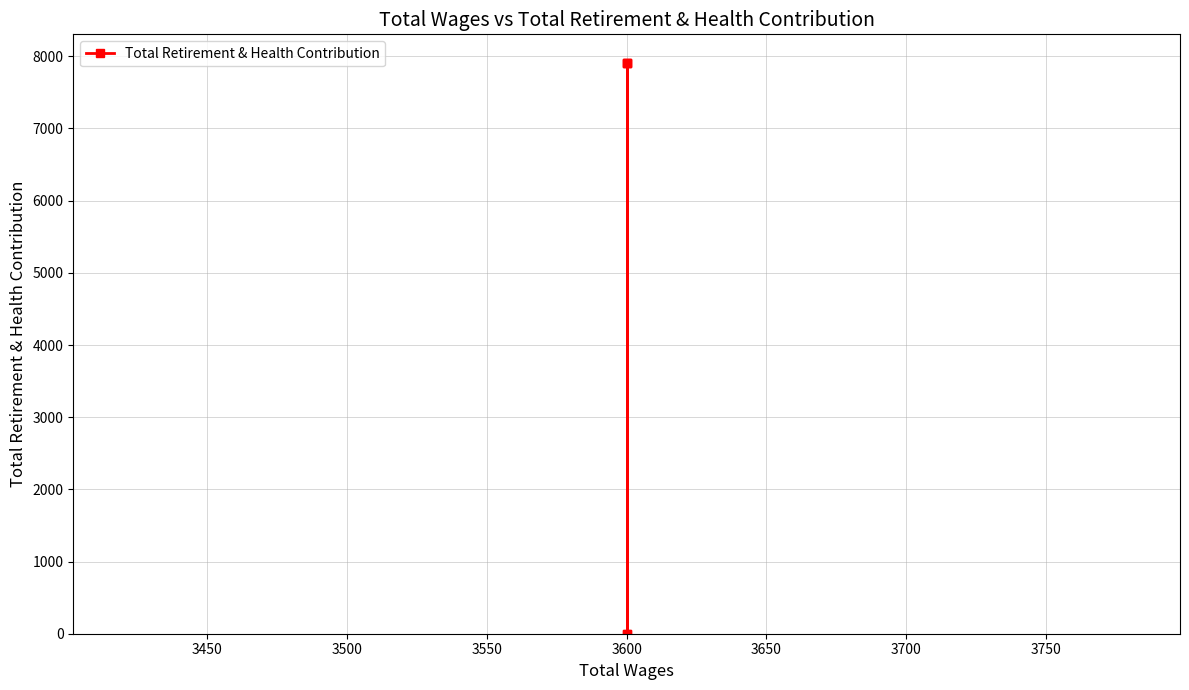

Is it true that the value at 3600 is 5366?

False